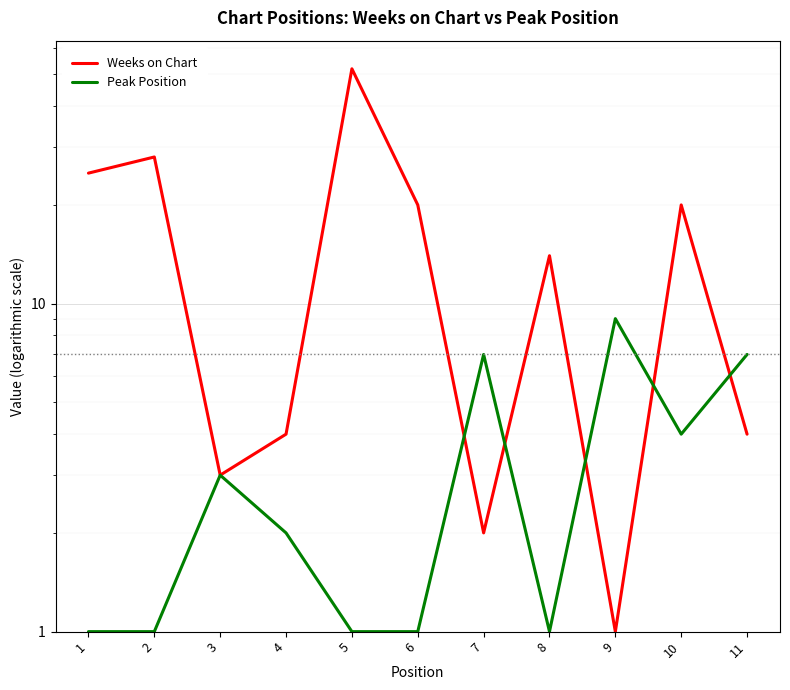

At which category is the sum across all series the highest?

5